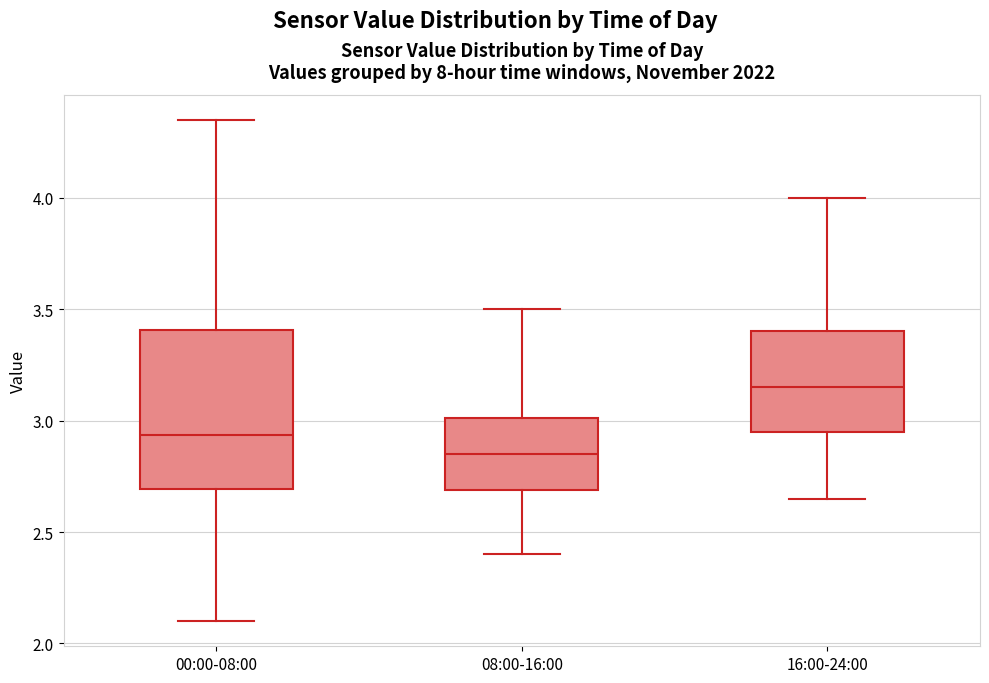

Comparing the boxes themselves (not the whiskers), which one is the tallest?

00:00-08:00